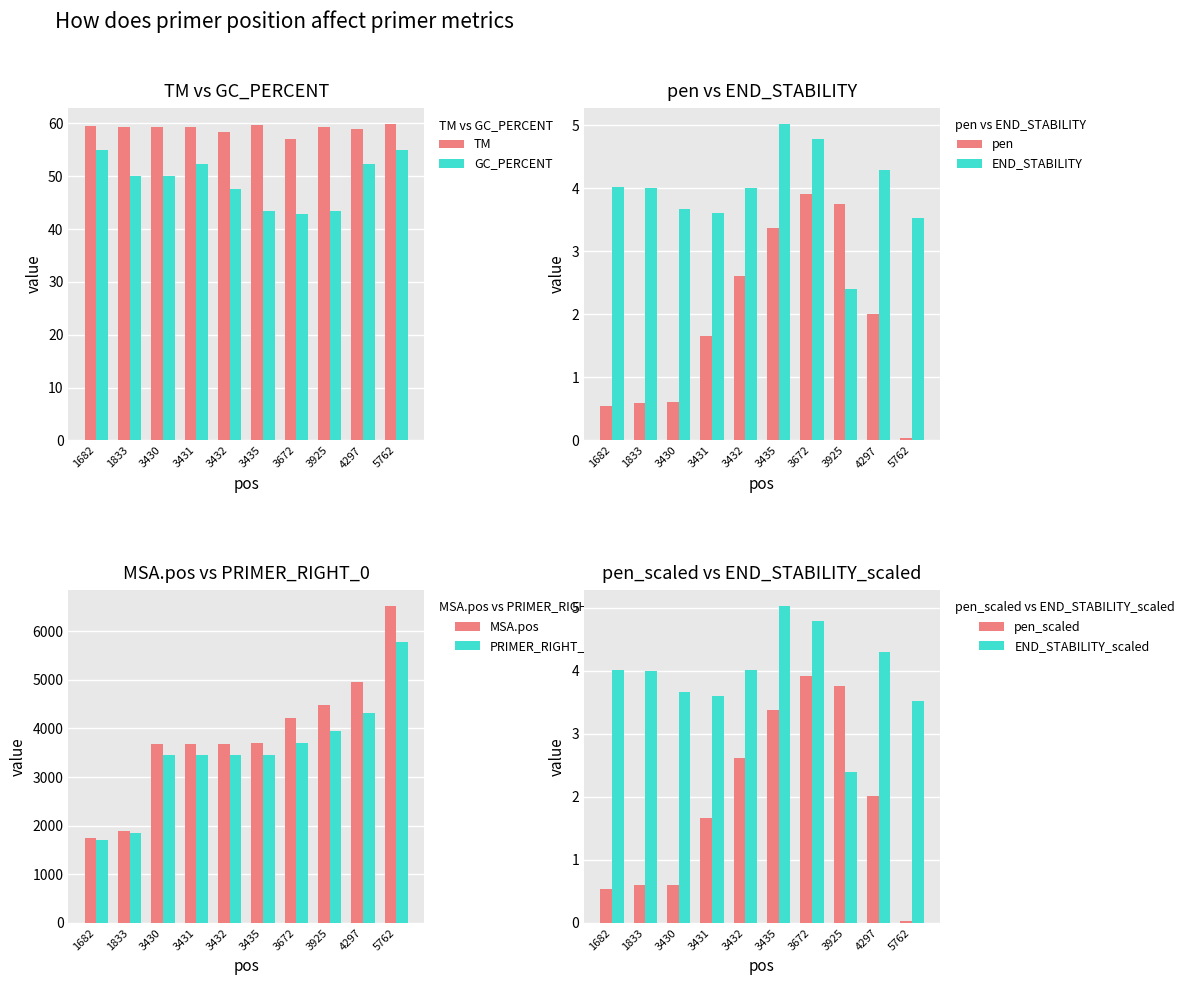

Rank the series by their average value, from lowest to highest.

GC_PERCENT, TM